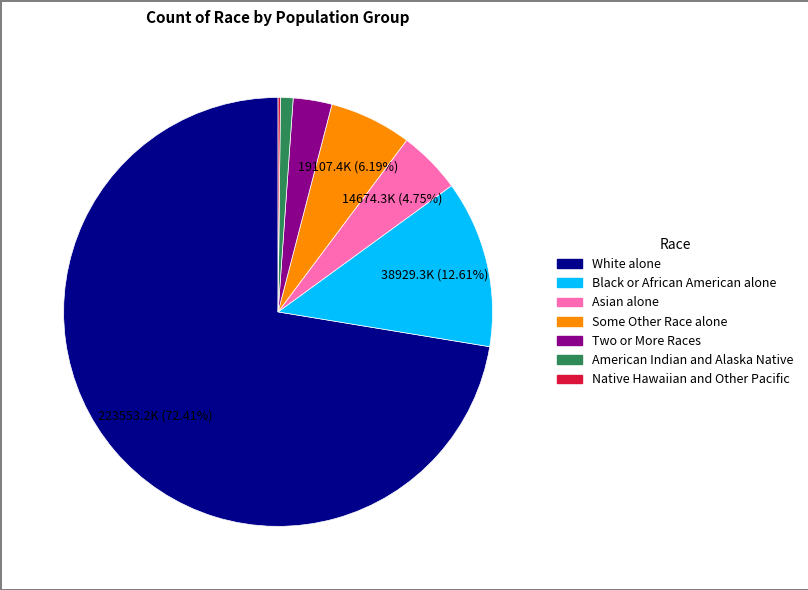

Is the sum of Two or More Races and Black or African American alone greater than half?

No